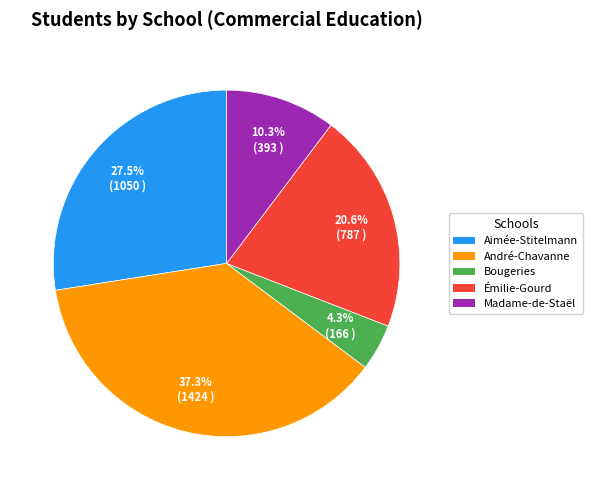

Is there a majority slice in this chart?

No